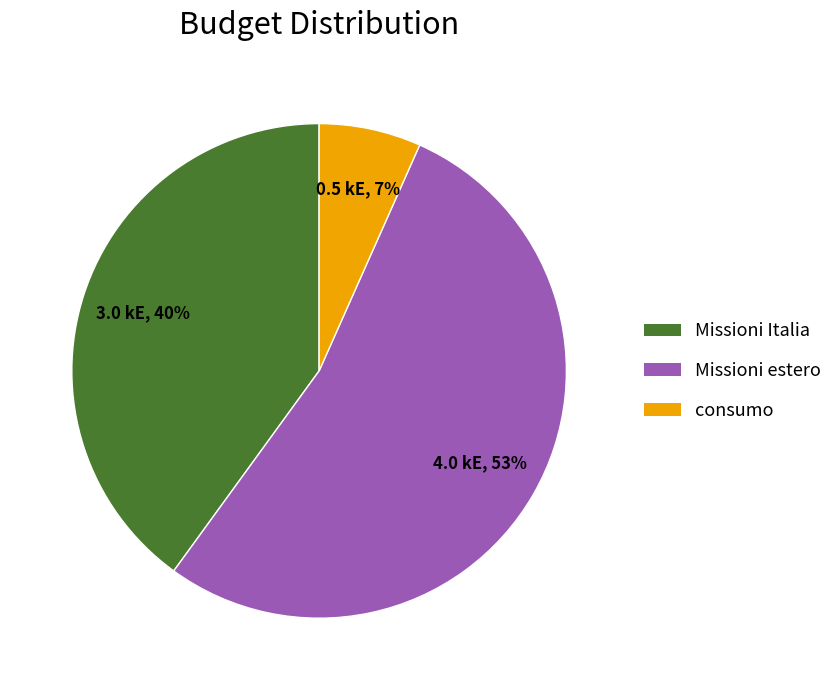

Which slice represents more than half of the pie?

Missioni estero